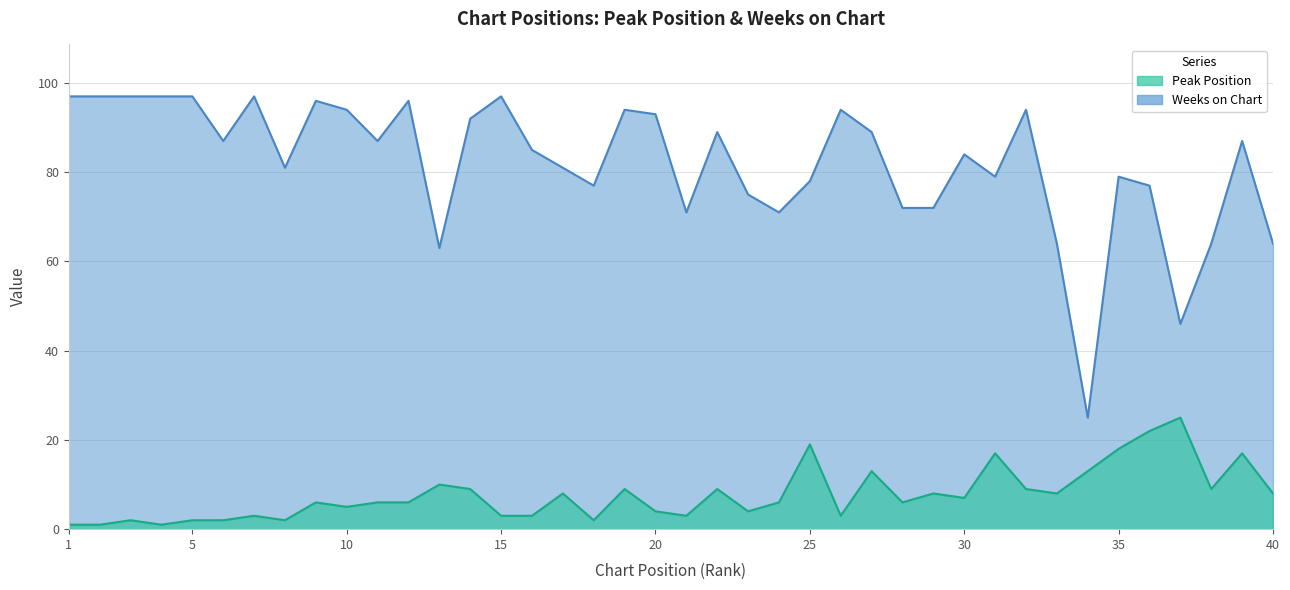

Which series has the widest spread of values?

Weeks on Chart